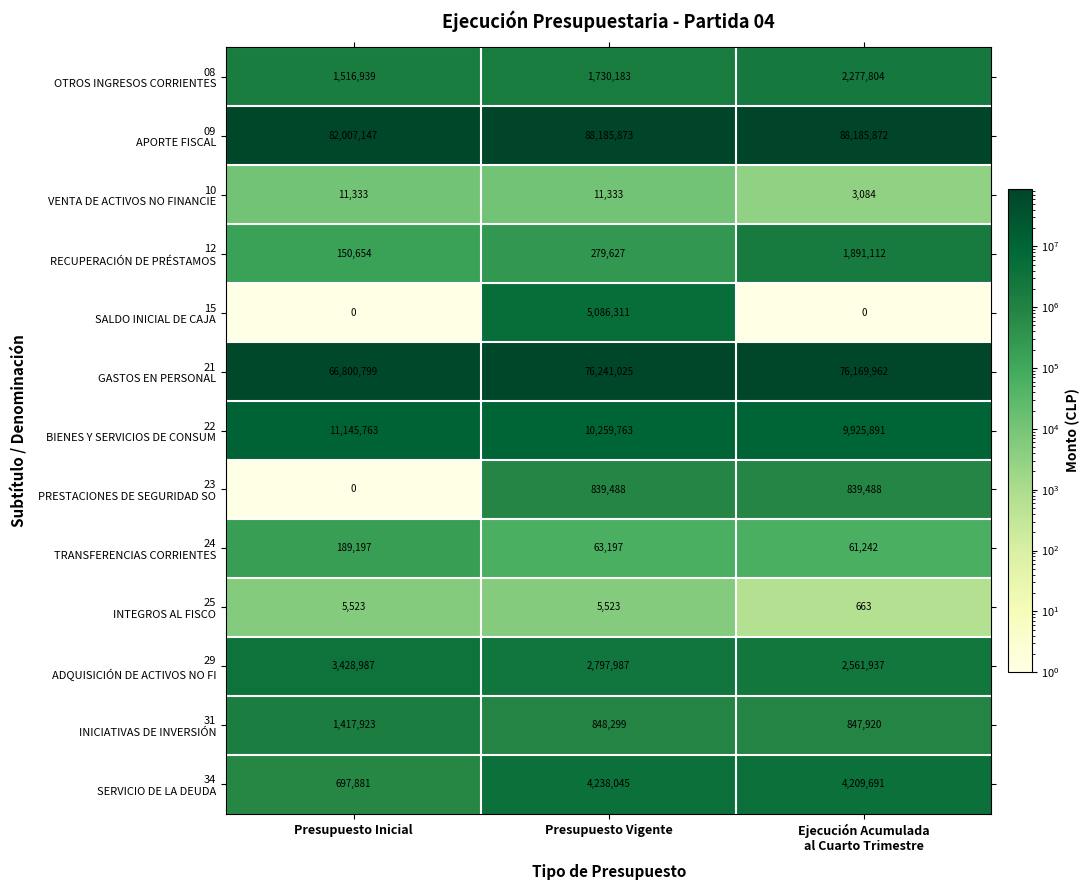

What is the maximum value shown in the chart?

88185873